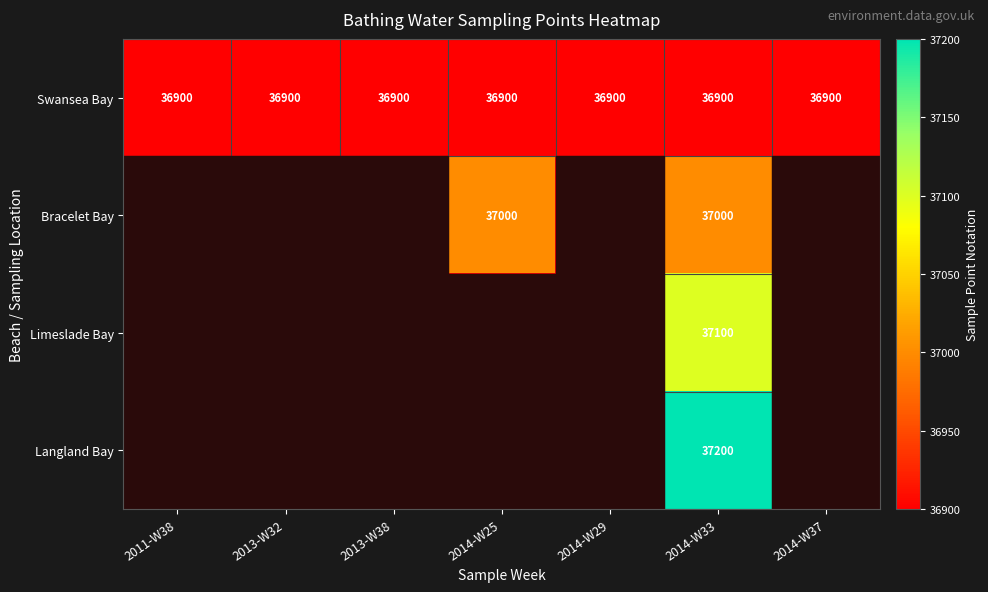

What is the spread (max minus min) of values at 2014-W33?

300